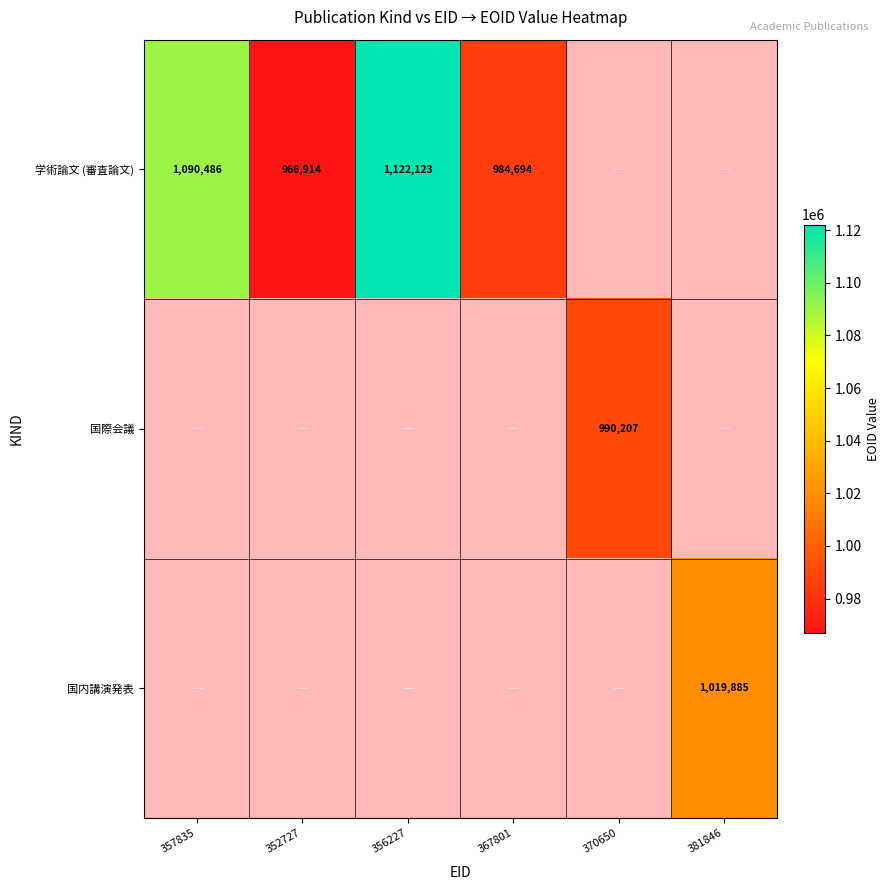

True or false: 学術論文 (審査論文) has a value of 966914 at 352727.

True